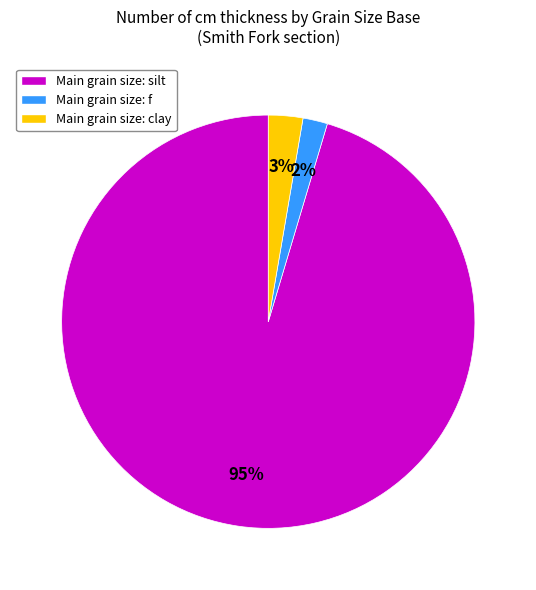

To the nearest percent, what is the average slice percentage?

33%